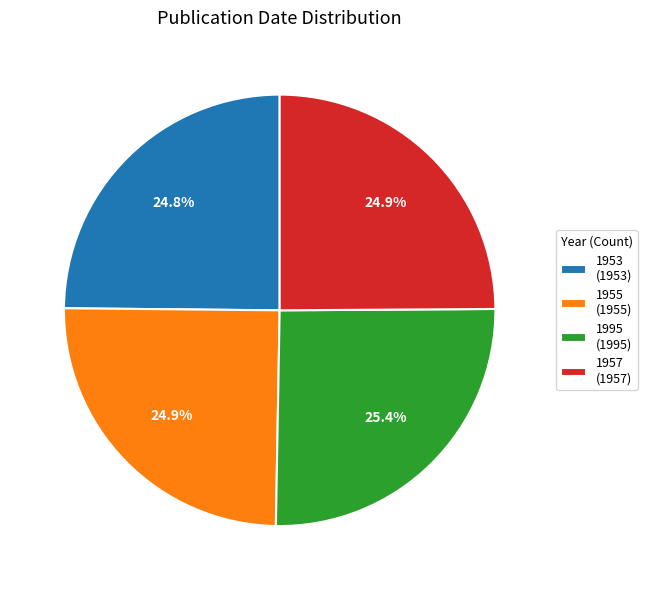

To the nearest percent, what is the combined percentage of 1955 and 1957?

50%